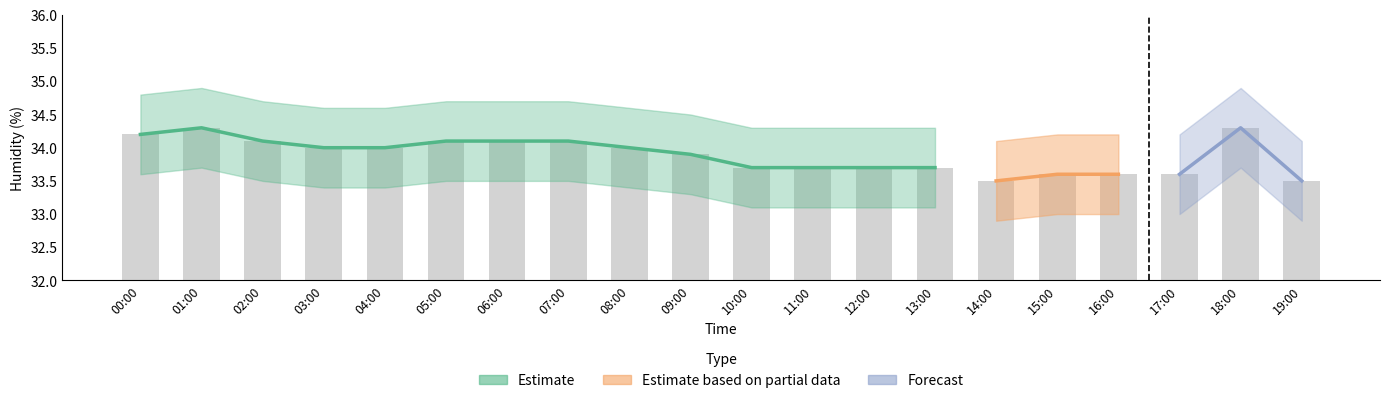

List the labels in order of value, smallest first.

14:00, 19:00, 15:00, 16:00, 17:00, 10:00, 11:00, 12:00, 13:00, 09:00, 03:00, 04:00, 08:00, 02:00, 05:00, 06:00, 07:00, 00:00, 01:00, 18:00